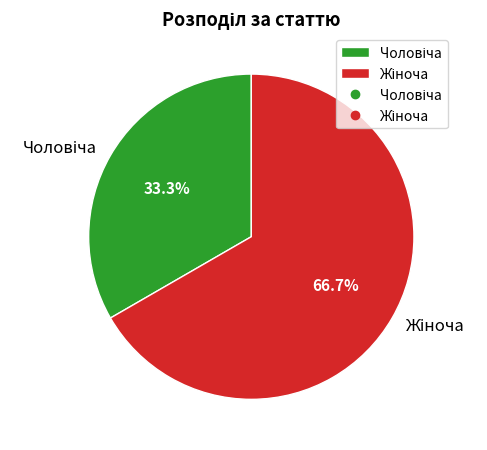

Approximately how many times larger is the value at Жіноча compared to Чоловіча?

2.0